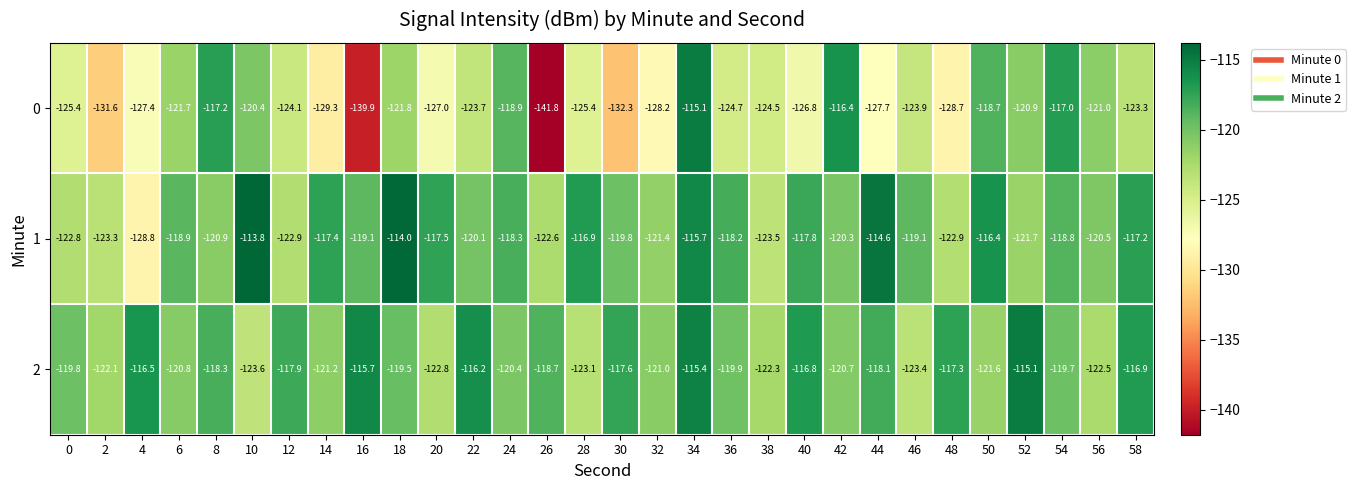

Which category has the lowest value in the 1 series?

4